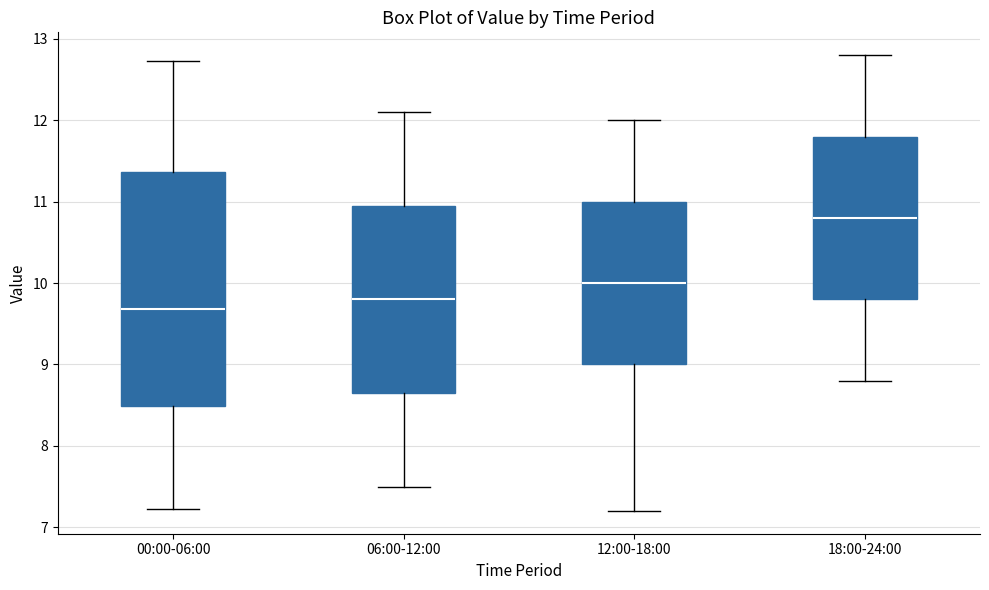

Which box's median line is the highest?

18:00-24:00